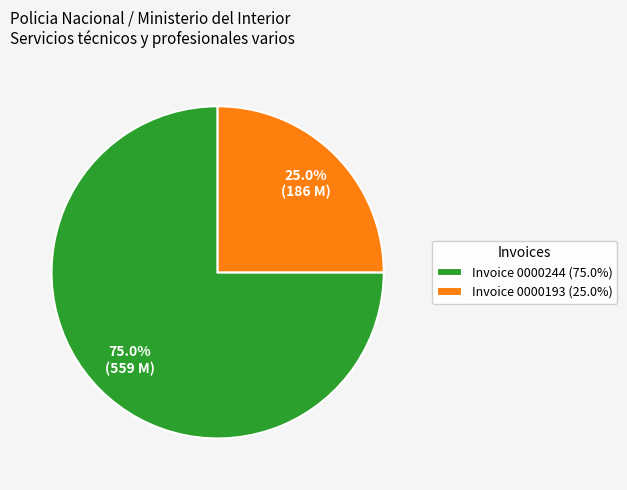

Is there a majority slice in this chart?

Yes